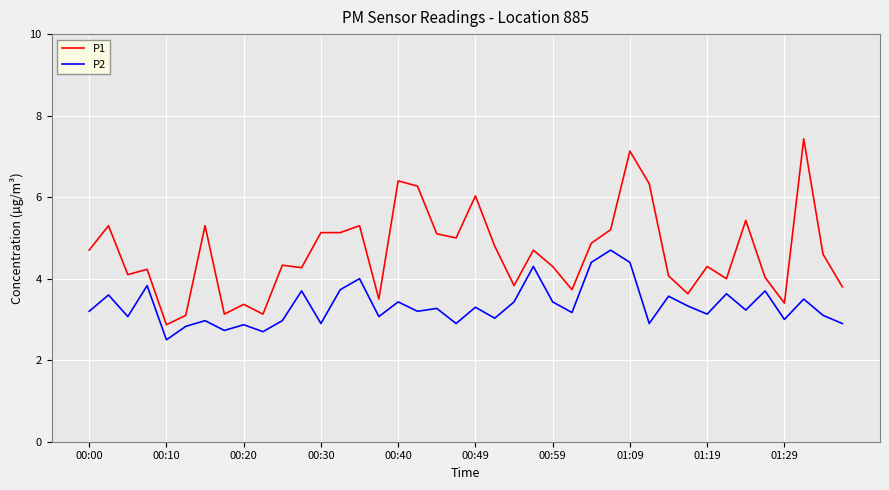

What are all the series names shown in the legend?

P1, P2